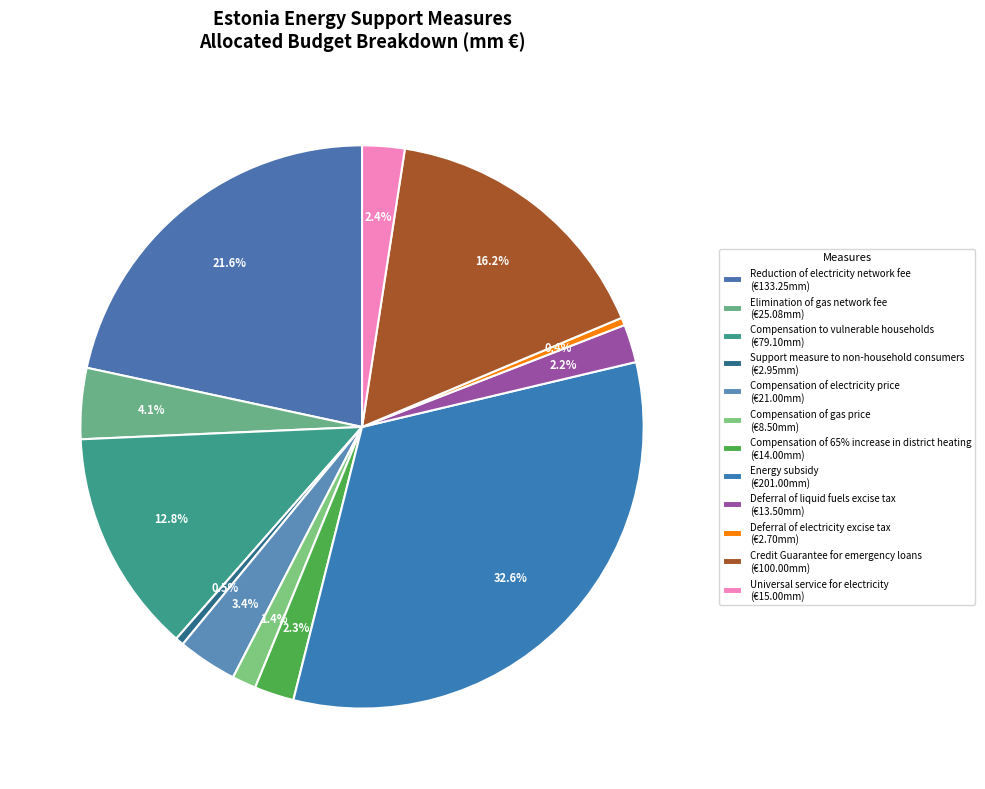

What percentage is the Compensation to vulnerable households slice, to the nearest percent?

13%